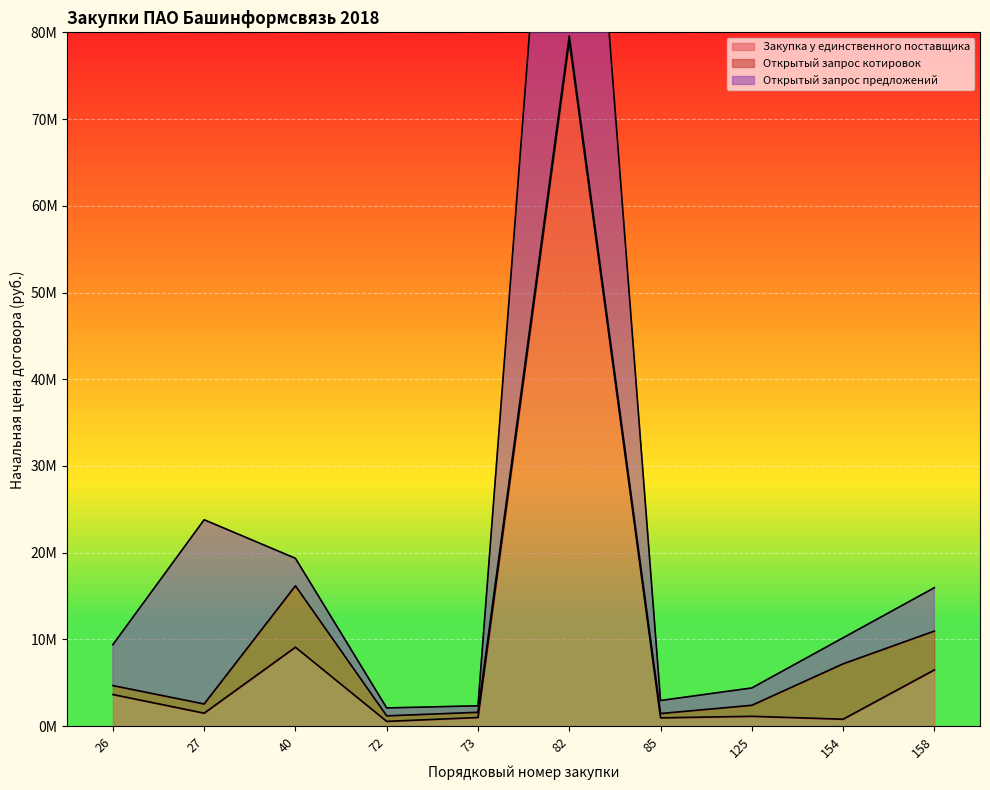

At which category does Закупка у единственного поставщика reach its first local peak?

40